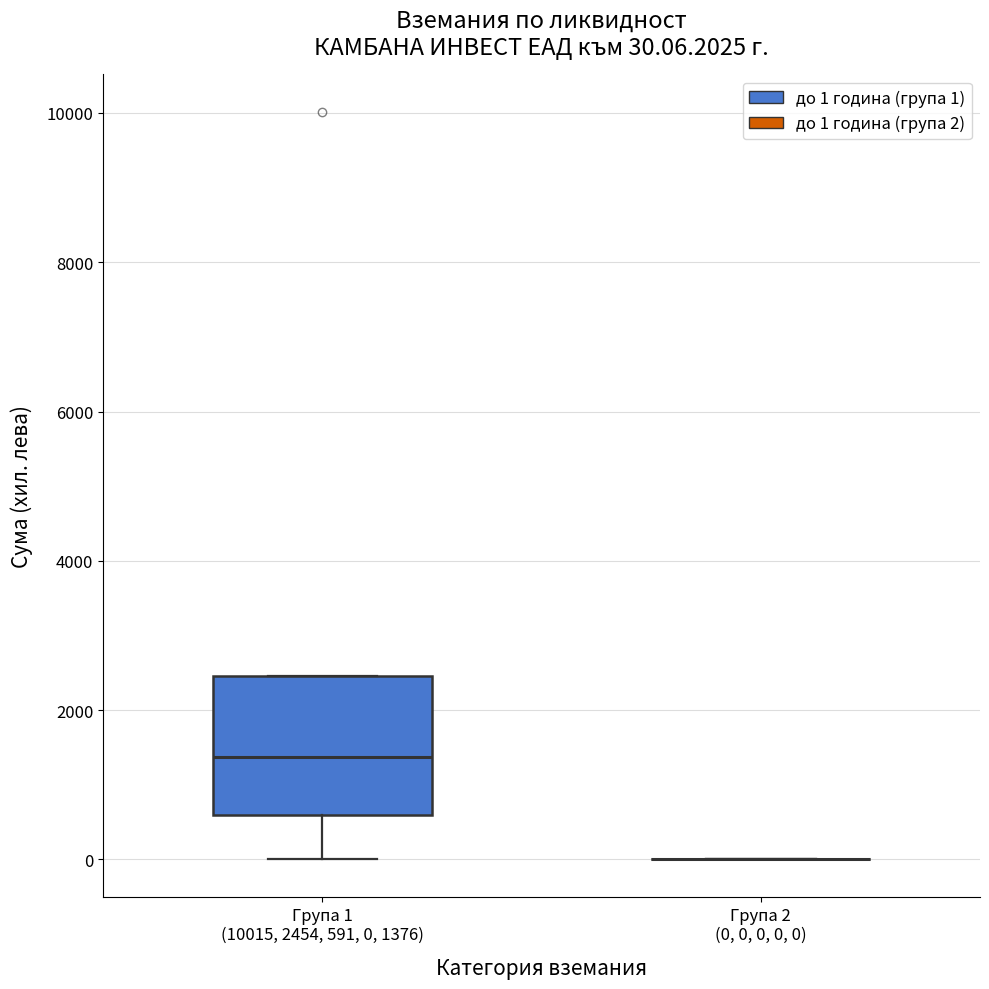

Which box is the tallest, from its lower edge to its upper edge?

Група 1 (10015, 2454, 591, 0, 1376)